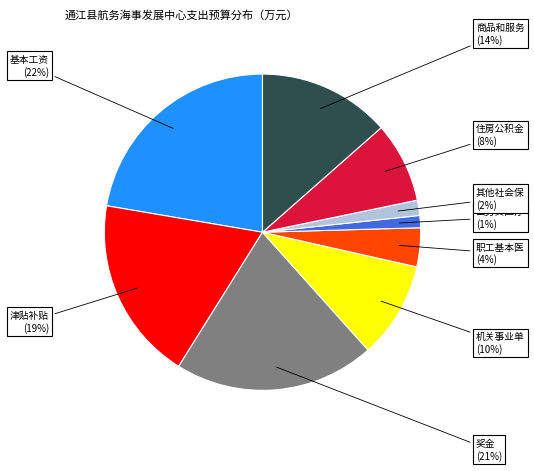

Is there a majority slice in this chart?

No